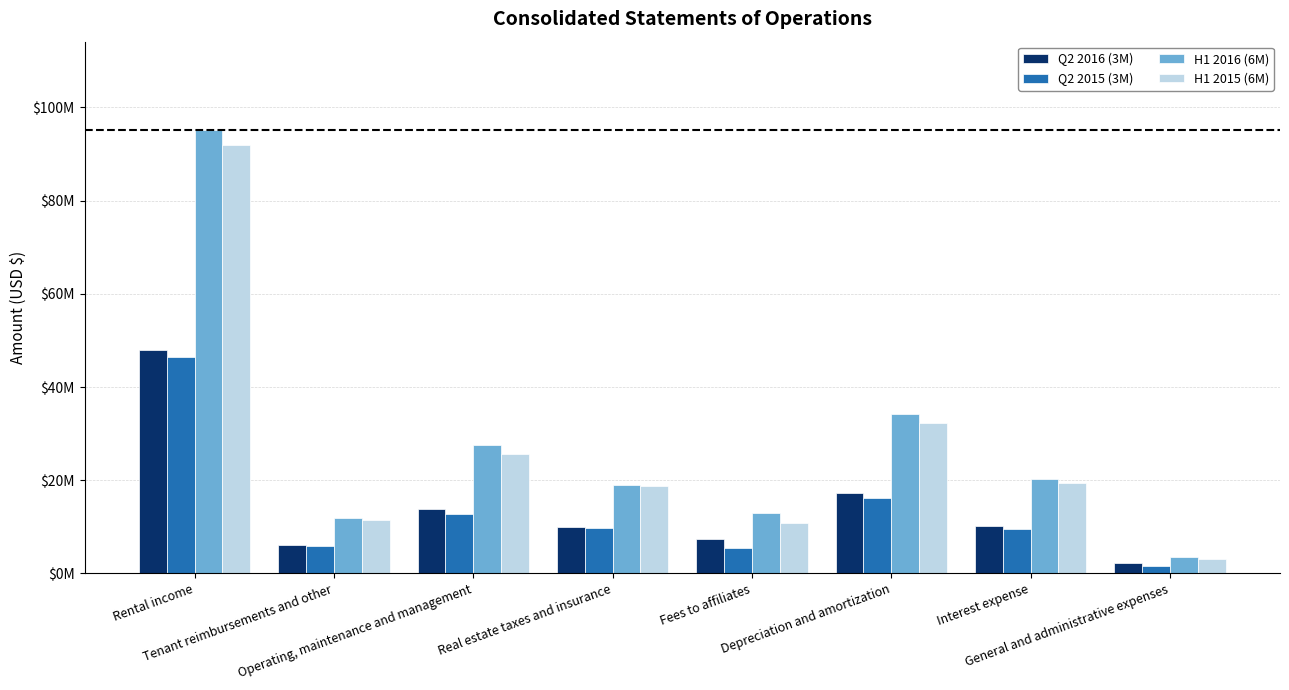

Does the chart contain stacked bars?

No